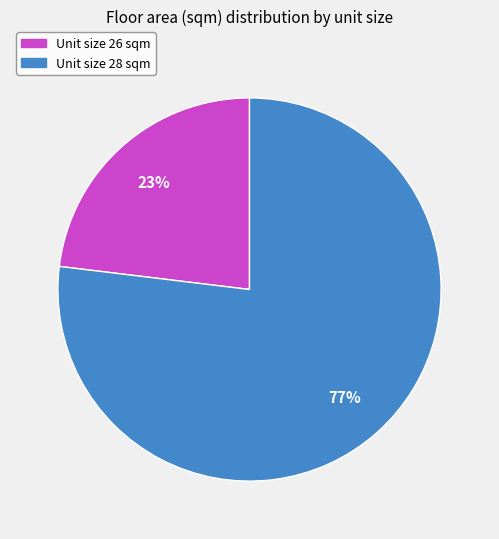

The Unit size 26 sqm slice represents 23% of the pie. True or false?

True